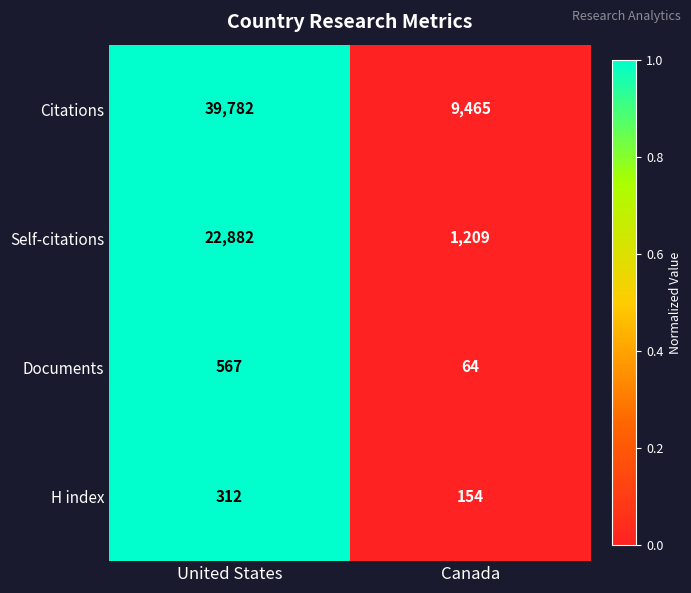

Is it true that Citations equals 60202 at United States?

False